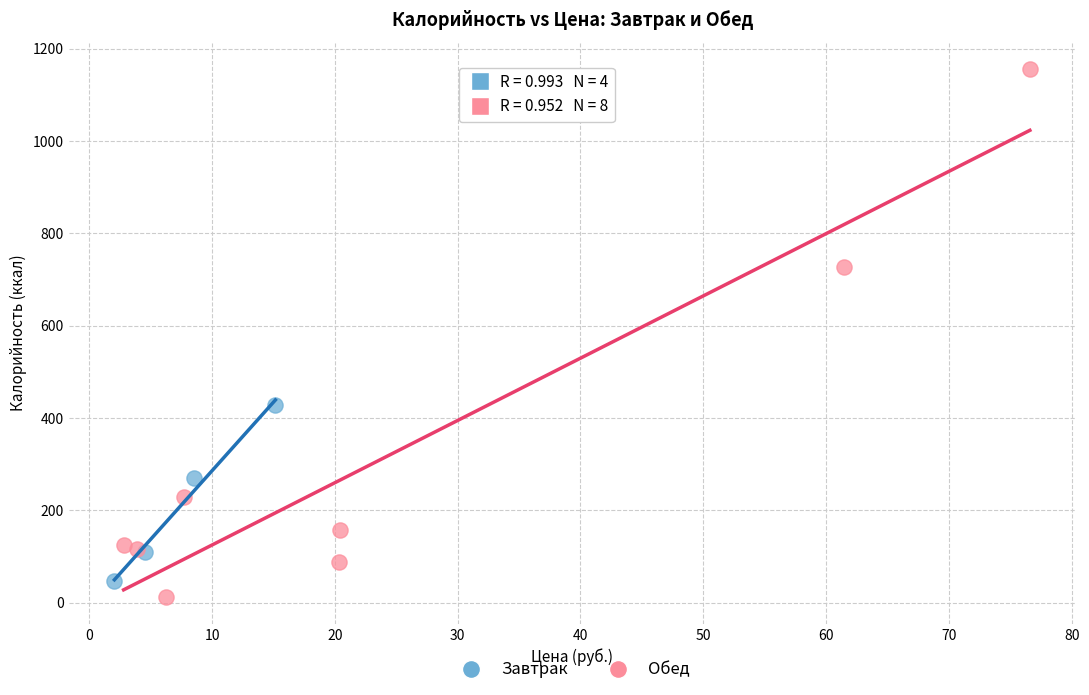

What are all the series names shown in the legend?

Завтрак, Обед